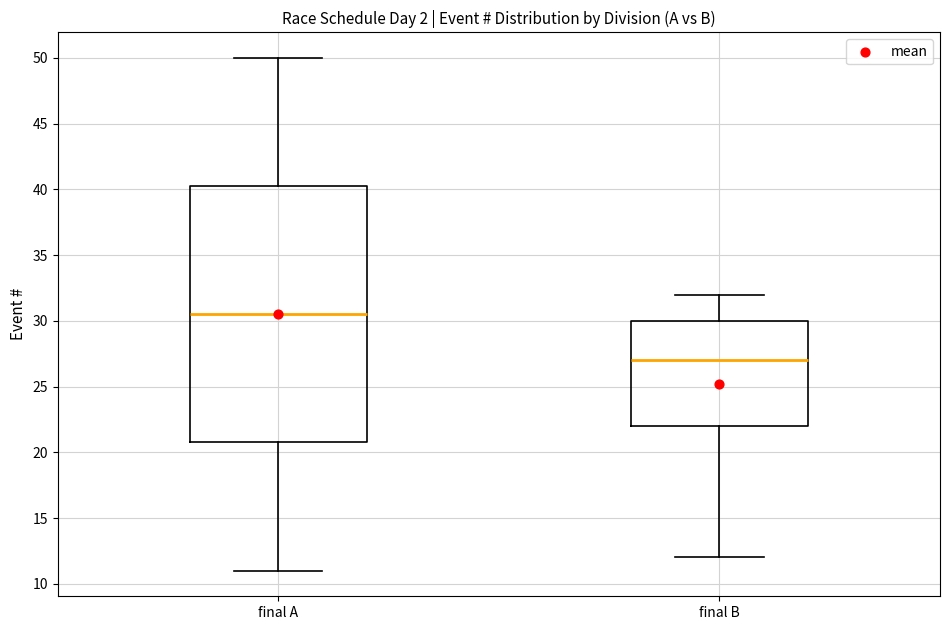

Which box is the tallest, from its lower edge to its upper edge?

final A